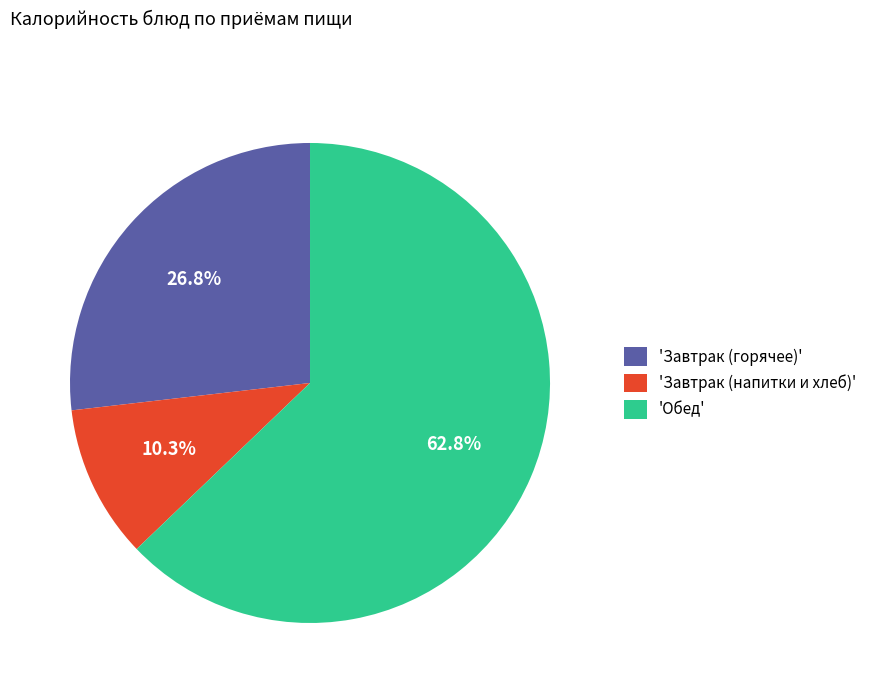

What is the total percentage of 'Завтрак (напитки и хлеб)' and 'Обед'?

73.2%